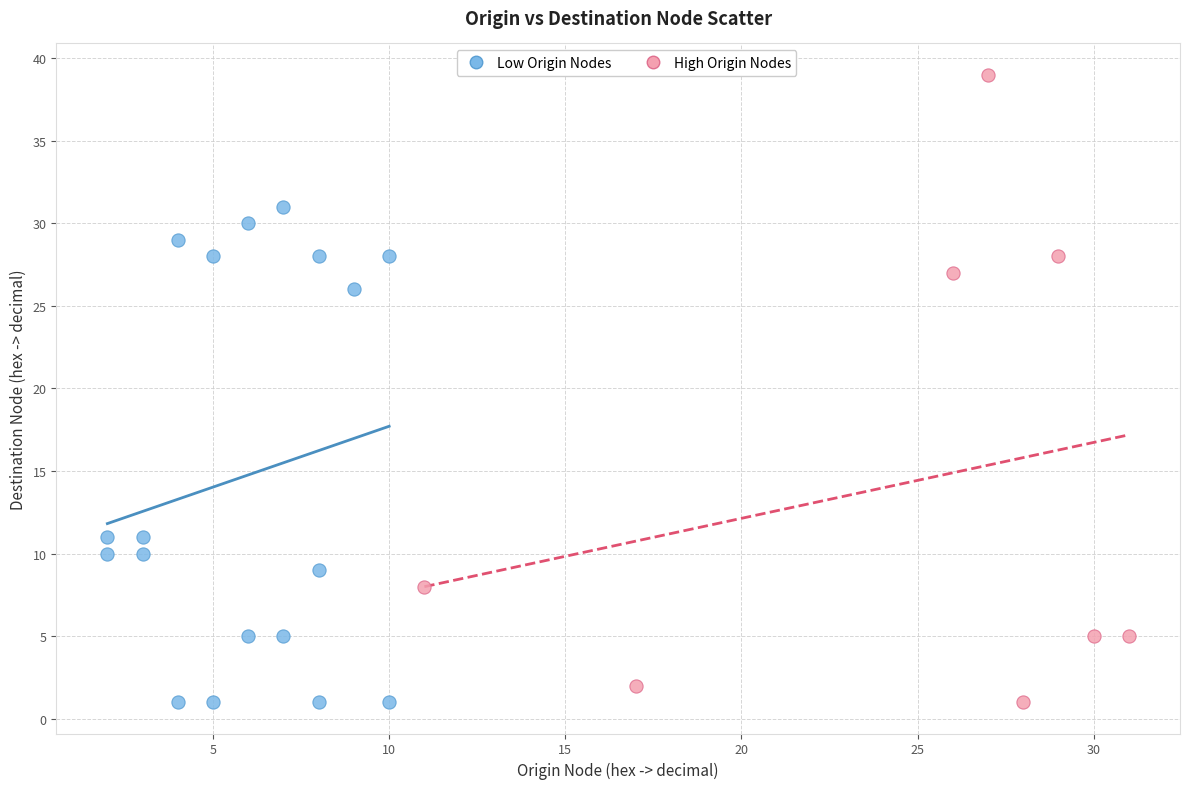

Which series contains the highest Y value?

High Origin Nodes